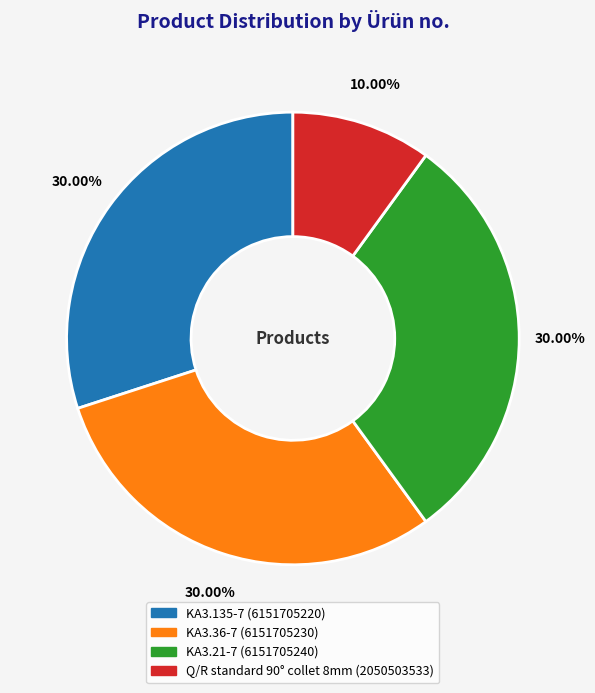

How much of the chart is everything except Q/R standard 90° collet 8mm?

90.0%